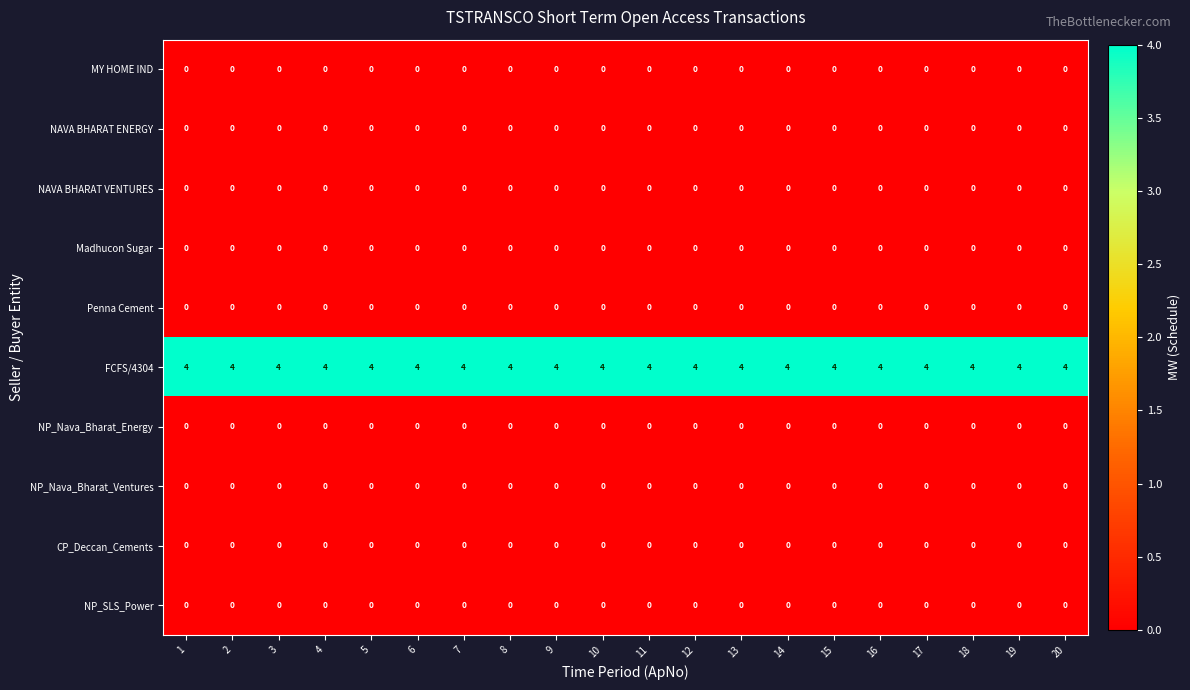

What is the maximum value shown in the chart?

4